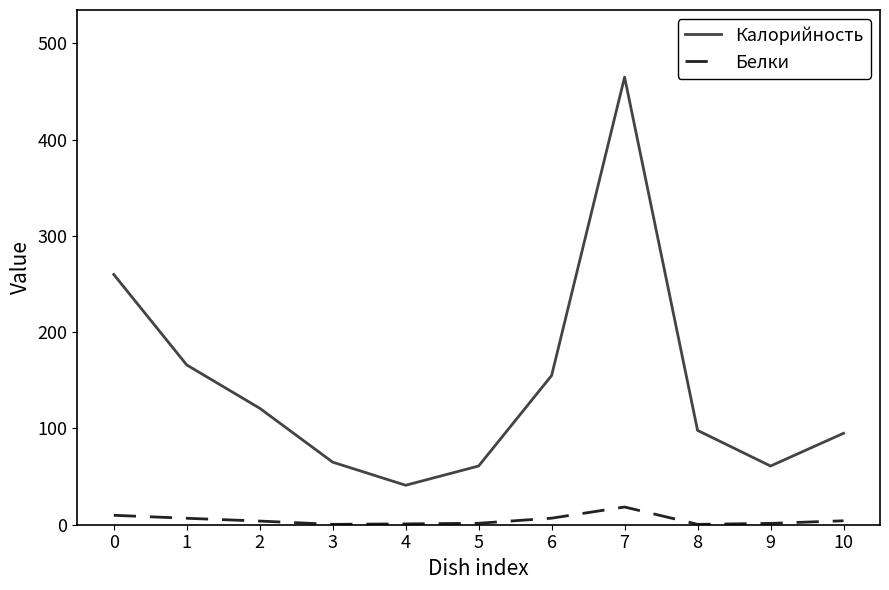

What is the difference between the maximum and minimum values in the Белки series?

18.0